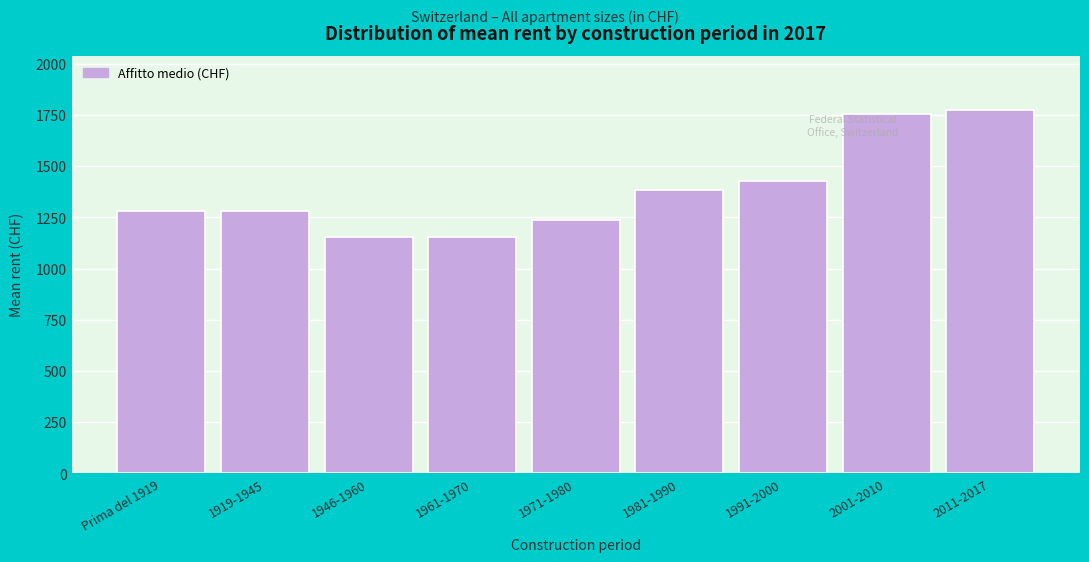

What is the average value?

1382